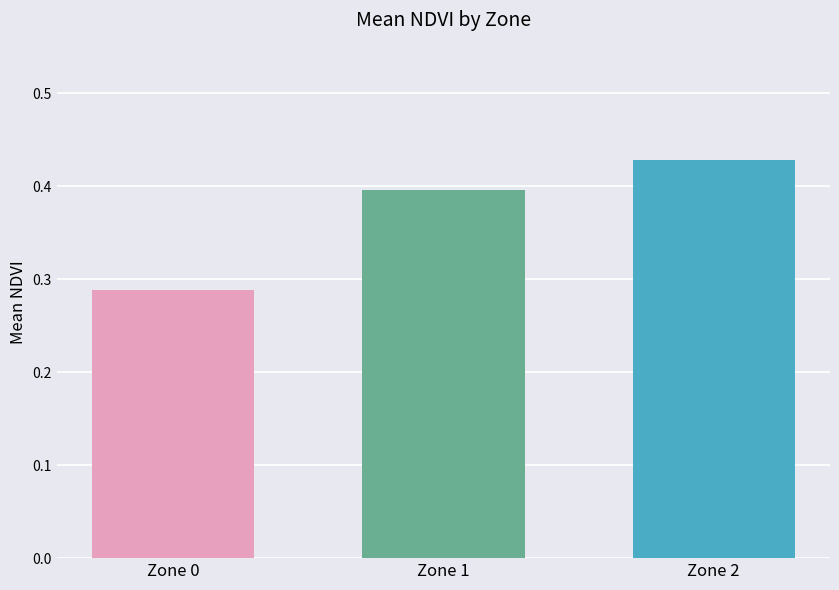

Rank the categories by value from highest to lowest.

Zone 2, Zone 1, Zone 0